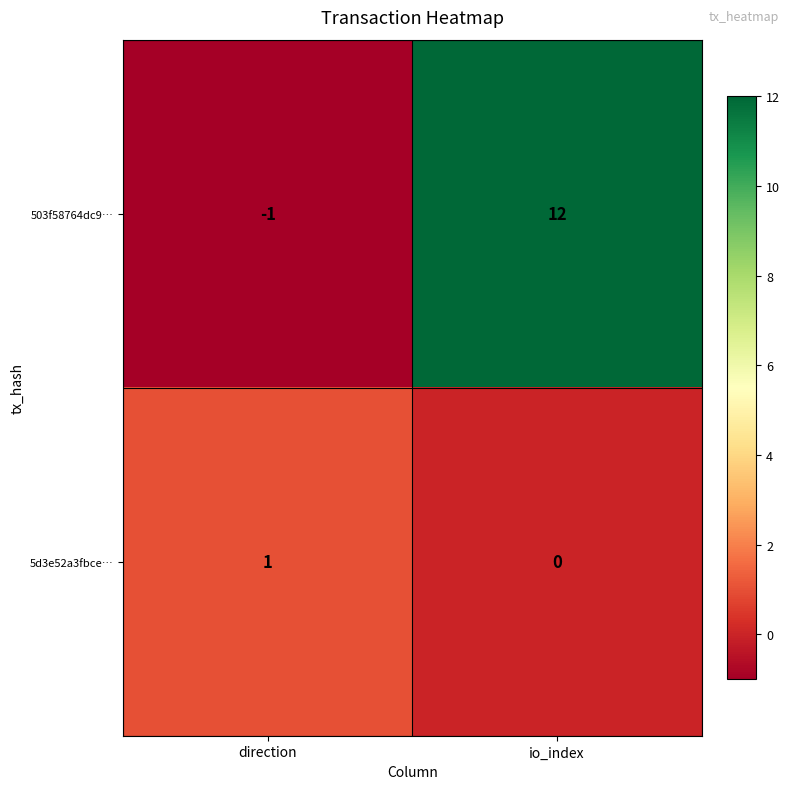

What is the difference between the maximum and minimum values in the 503f58764dc9… series?

13